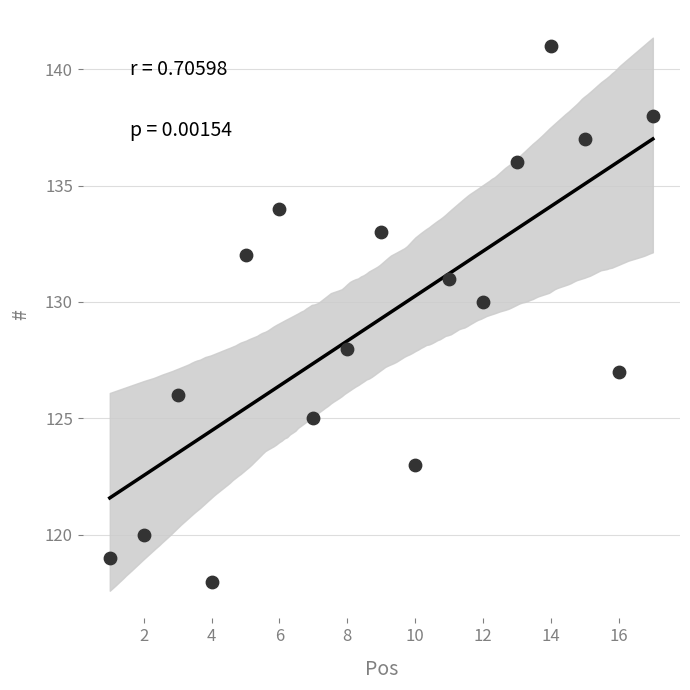

What is the range of Y values (max minus min)?

23